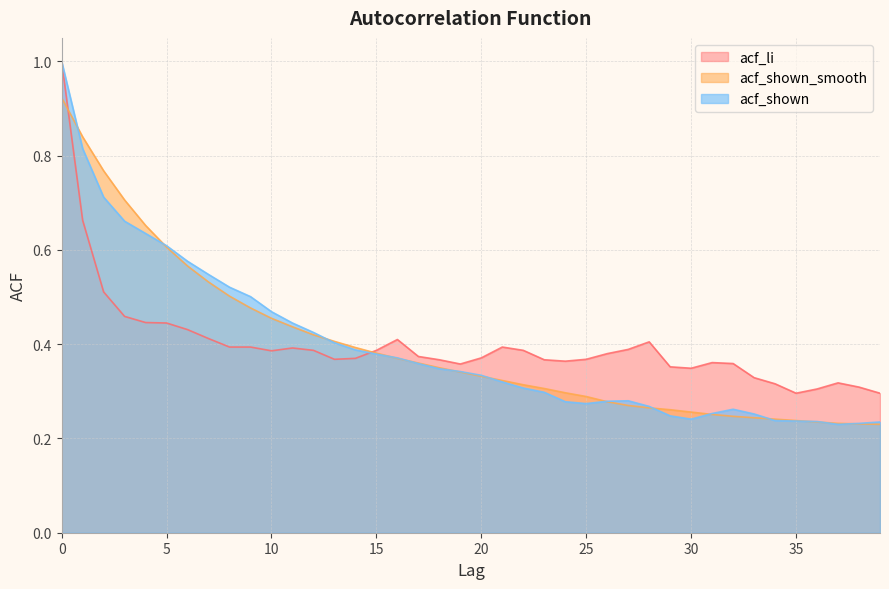

Rank the series at 0 from highest to lowest value.

acf_li, acf_shown, acf_shown_smooth